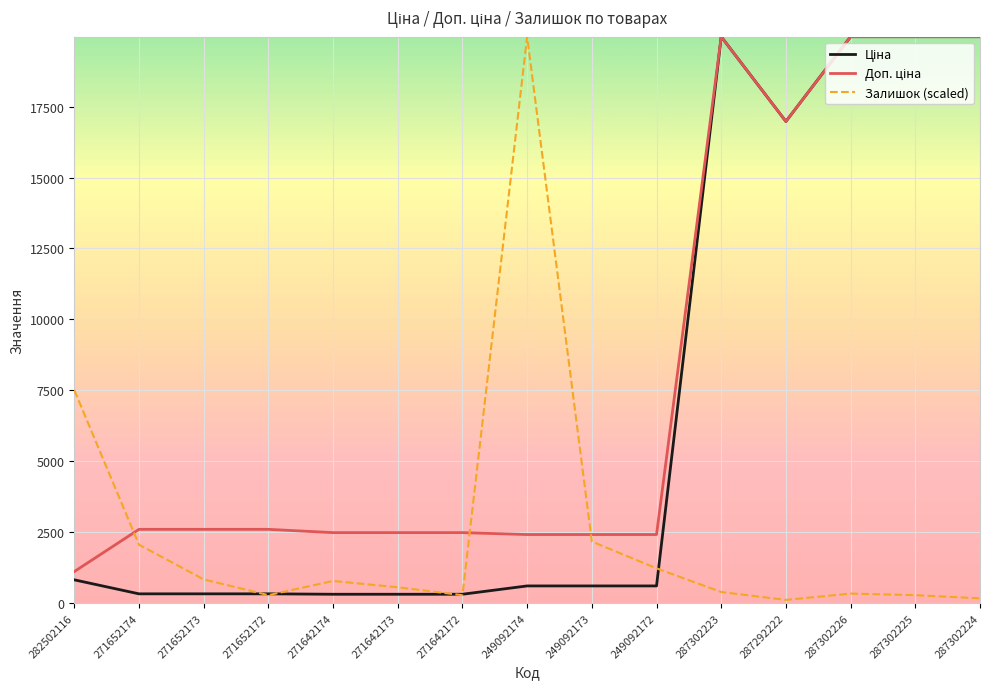

At how many categories does at least one series exceed 19698?

5